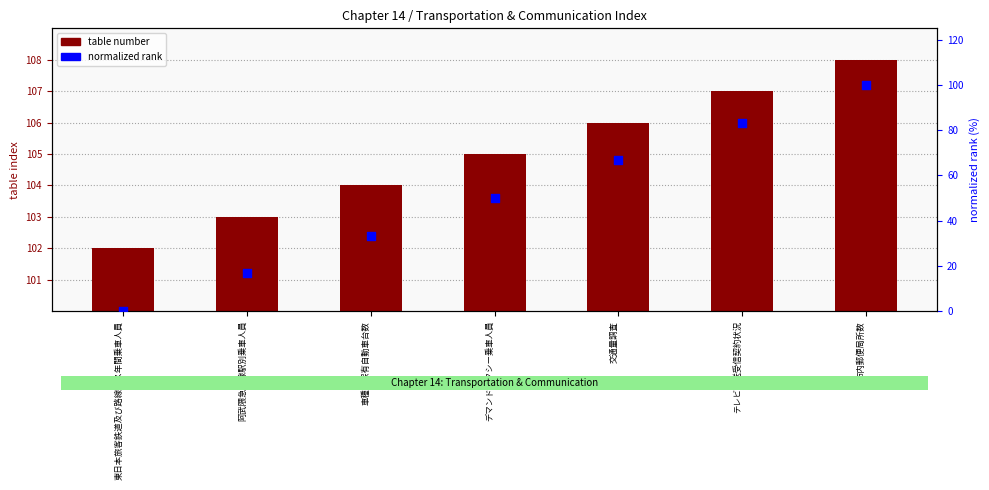

Which series contains the lowest Y value?

normalized rank